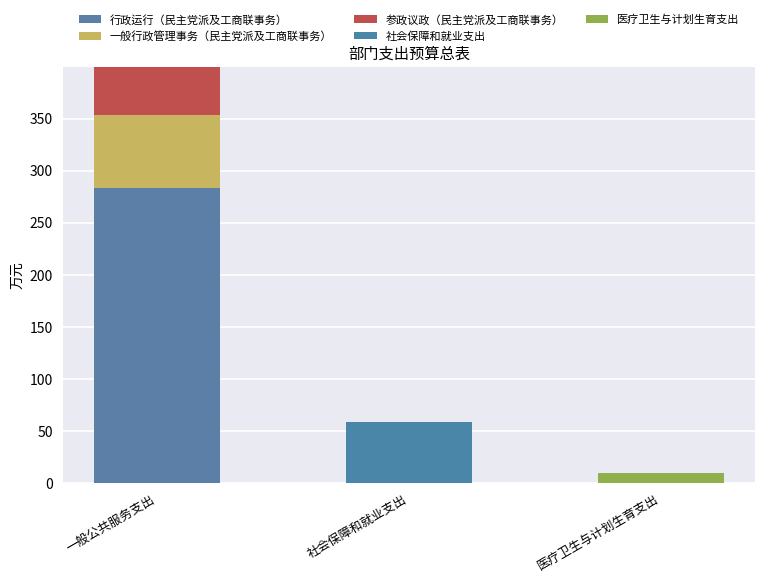

Count the number of categories in the chart.

3